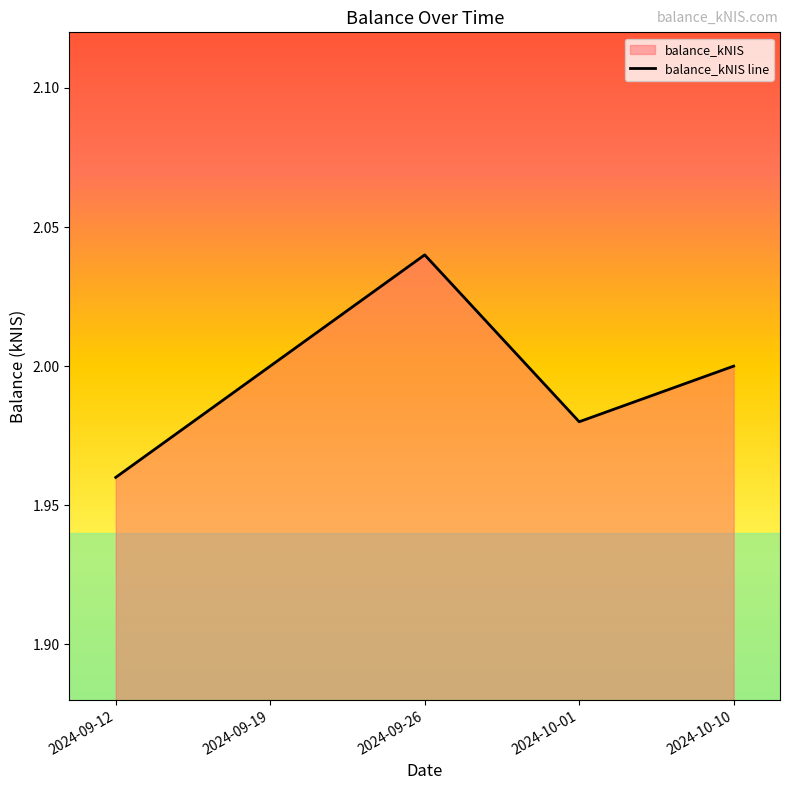

What is the value of the 4th point from the left?

2.0